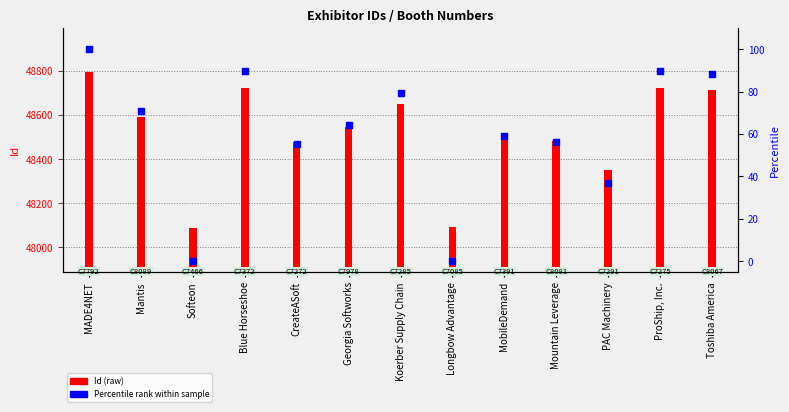

What is the total value across all series at Koerber Supply Chain?

48729.4